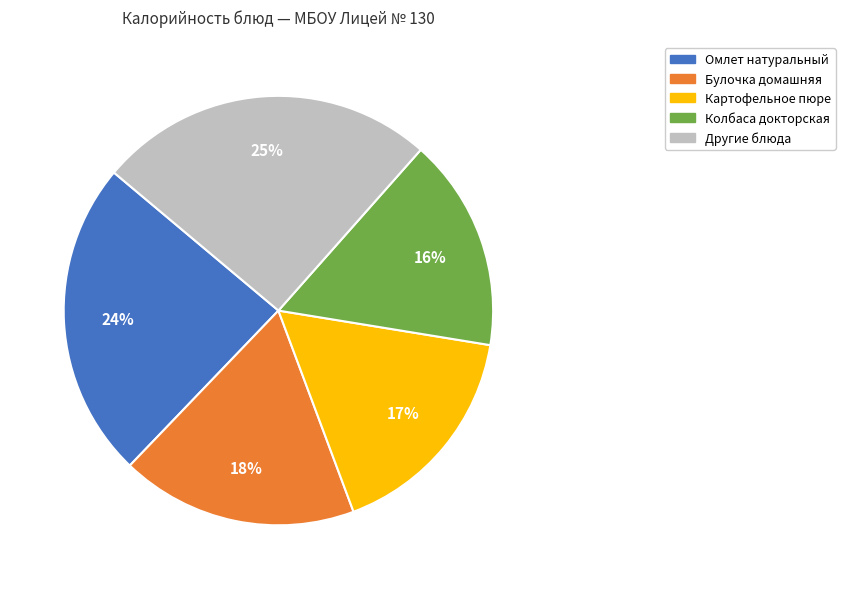

How many slices are in this pie chart?

5